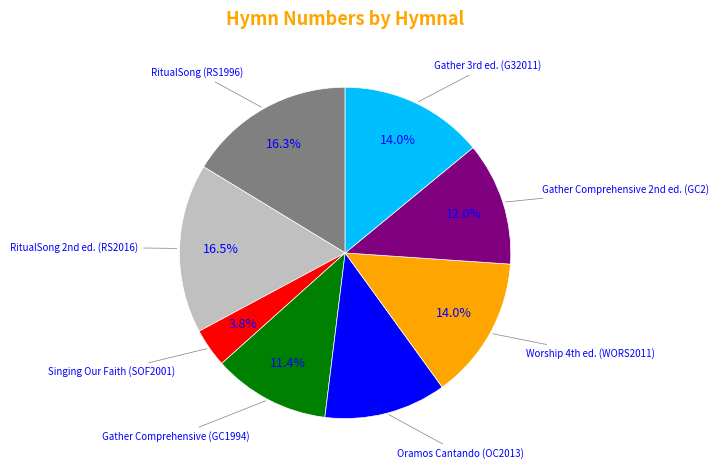

Does any single category account for the majority?

No